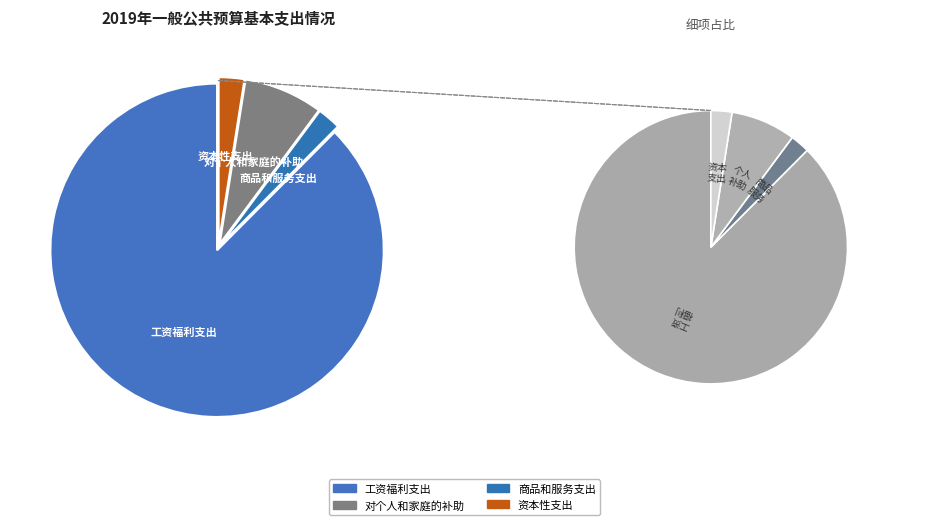

Between 工资福利支出 and 资本性支出, which is larger?

工资福利支出